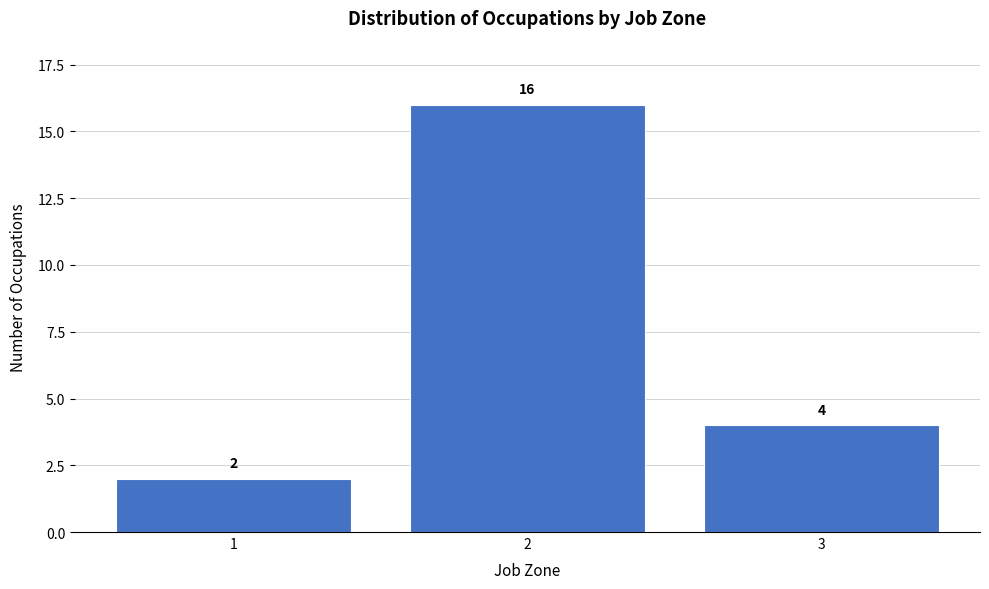

Reading left to right, what are all the values shown in this chart?

2	16	4